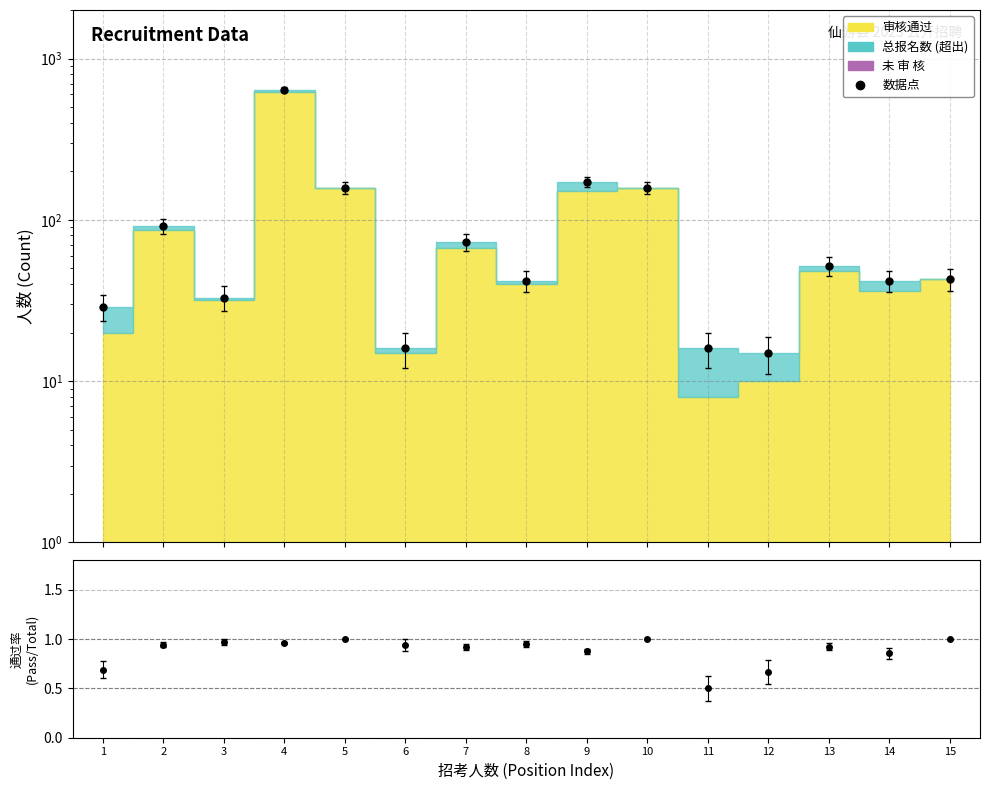

What is the sum of the values at 5 and 9?

330